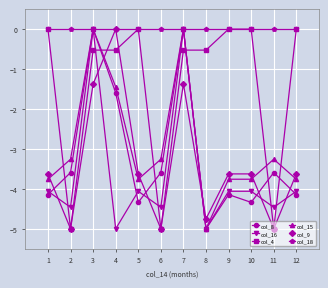

What is the value of the col_16 point at the 9th from the left?

-4.1